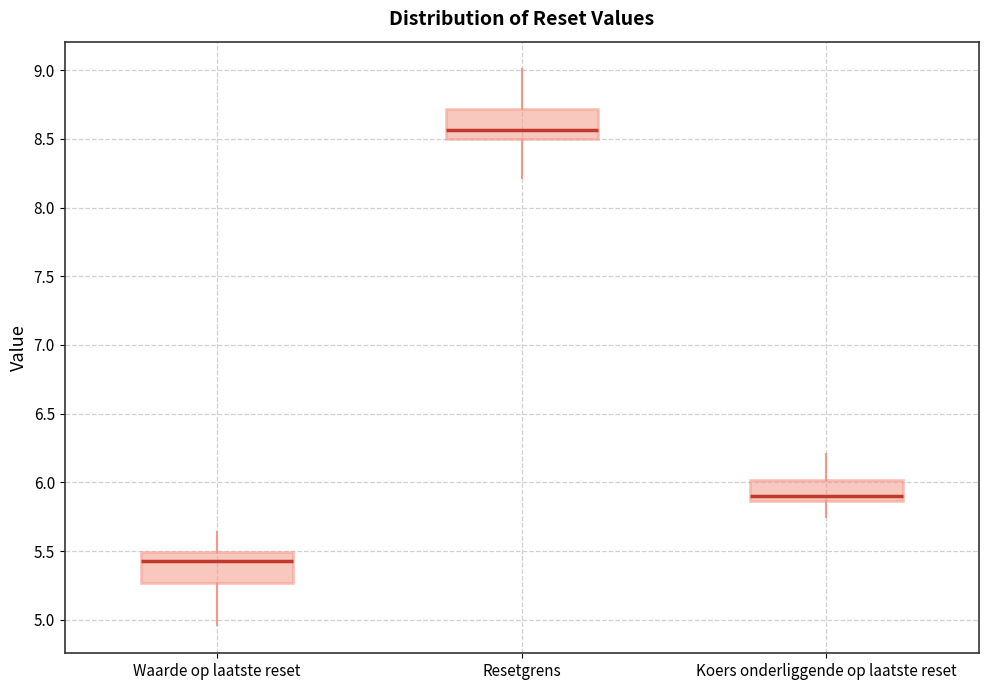

Reading left to right, transcribe this box plot: for each box, give where its median line is, the range the box spans, and where its two whiskers end, as read against the y-axis. The values are not printed on the chart, so give them approximately, as read against the axis.

Waarde op laatste reset: median 5.45, box 5.25 to 5.50, whiskers 4.95 to 5.65
Resetgrens: median 8.55, box 8.50 to 8.70, whiskers 8.20 to 9.00
Koers onderliggende op laatste reset: median 5.90, box 5.85 to 6.00, whiskers 5.75 to 6.20